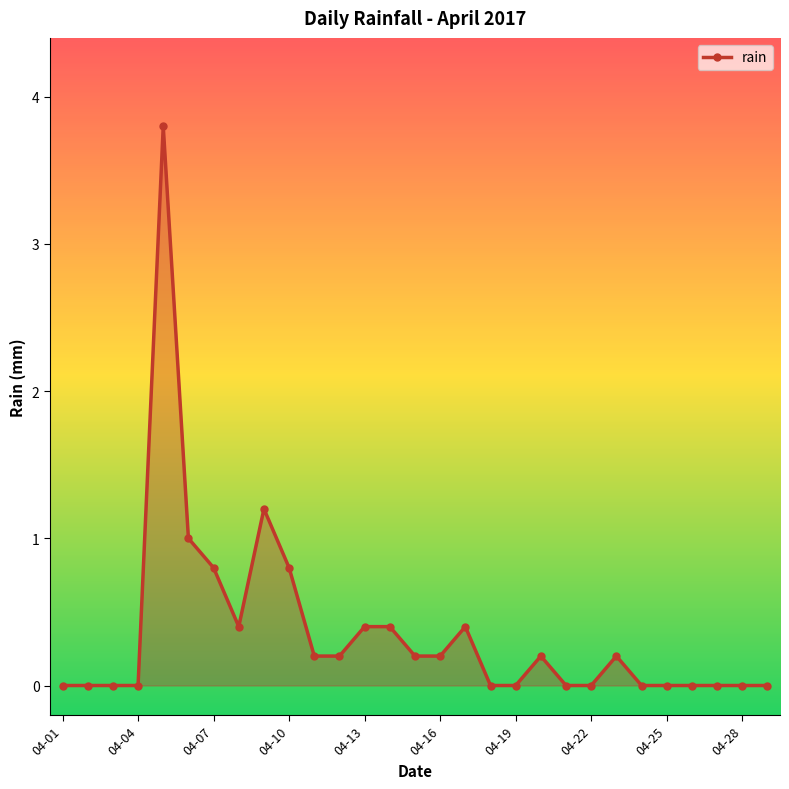

How many data points does each series have?

29